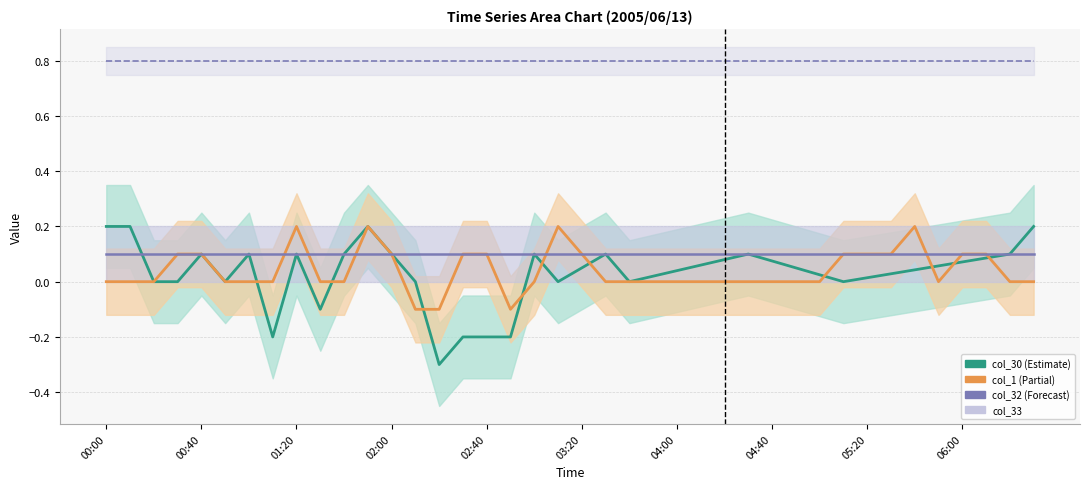

The col_30 series shows -0.2 at 15. True or false?

True